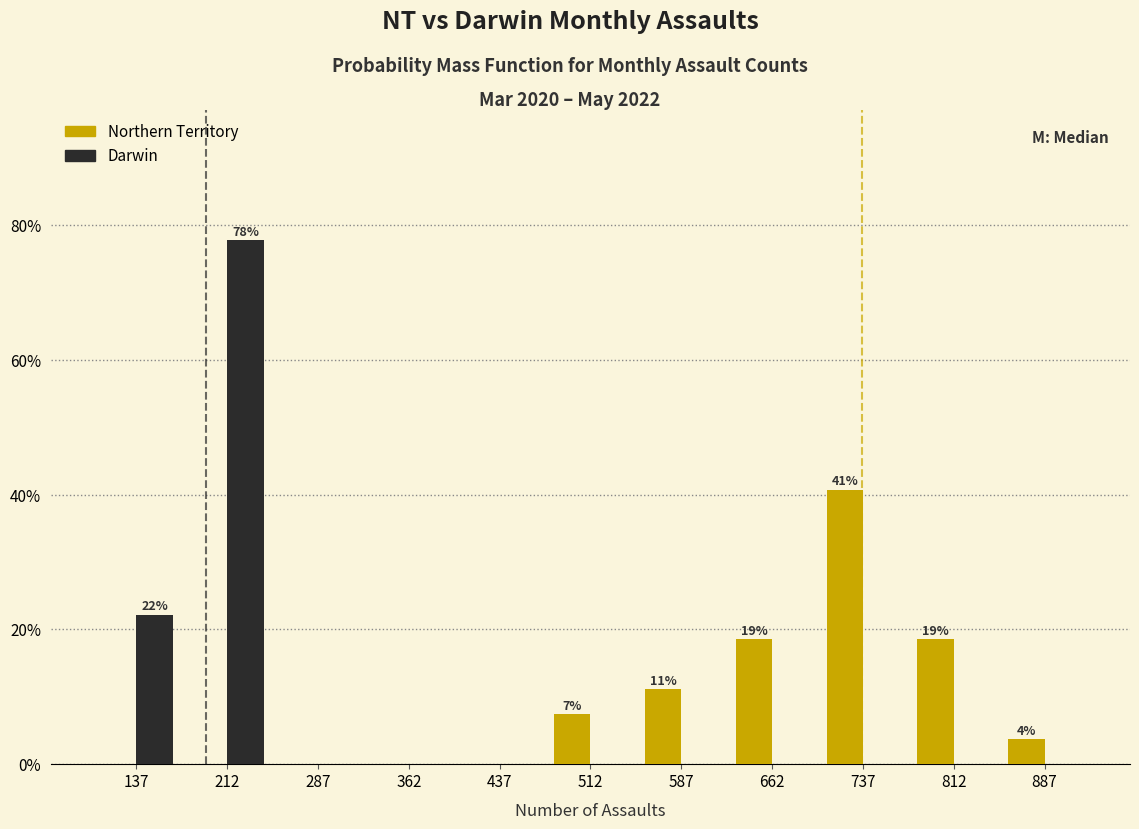

In the Darwin series, which range on the x-axis has the tallest bar?

175 to 250